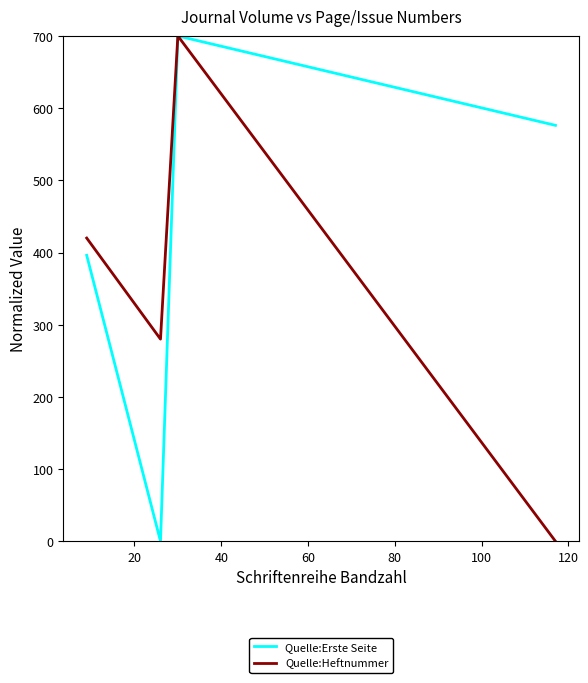

In Quelle:Erste Seite, how many points are higher than both neighbors (excluding endpoints)?

1